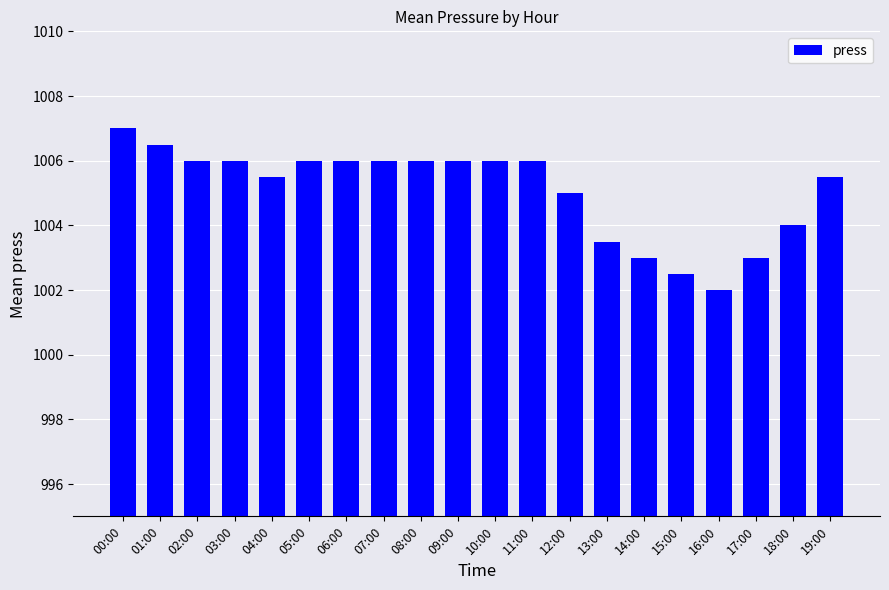

What is the difference between the values at 13:00 and 08:00?

2.5